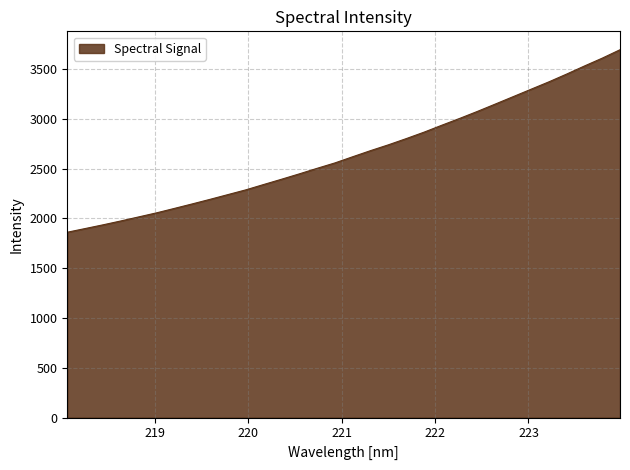

What is the difference between the second highest and minimum values?

1748.3